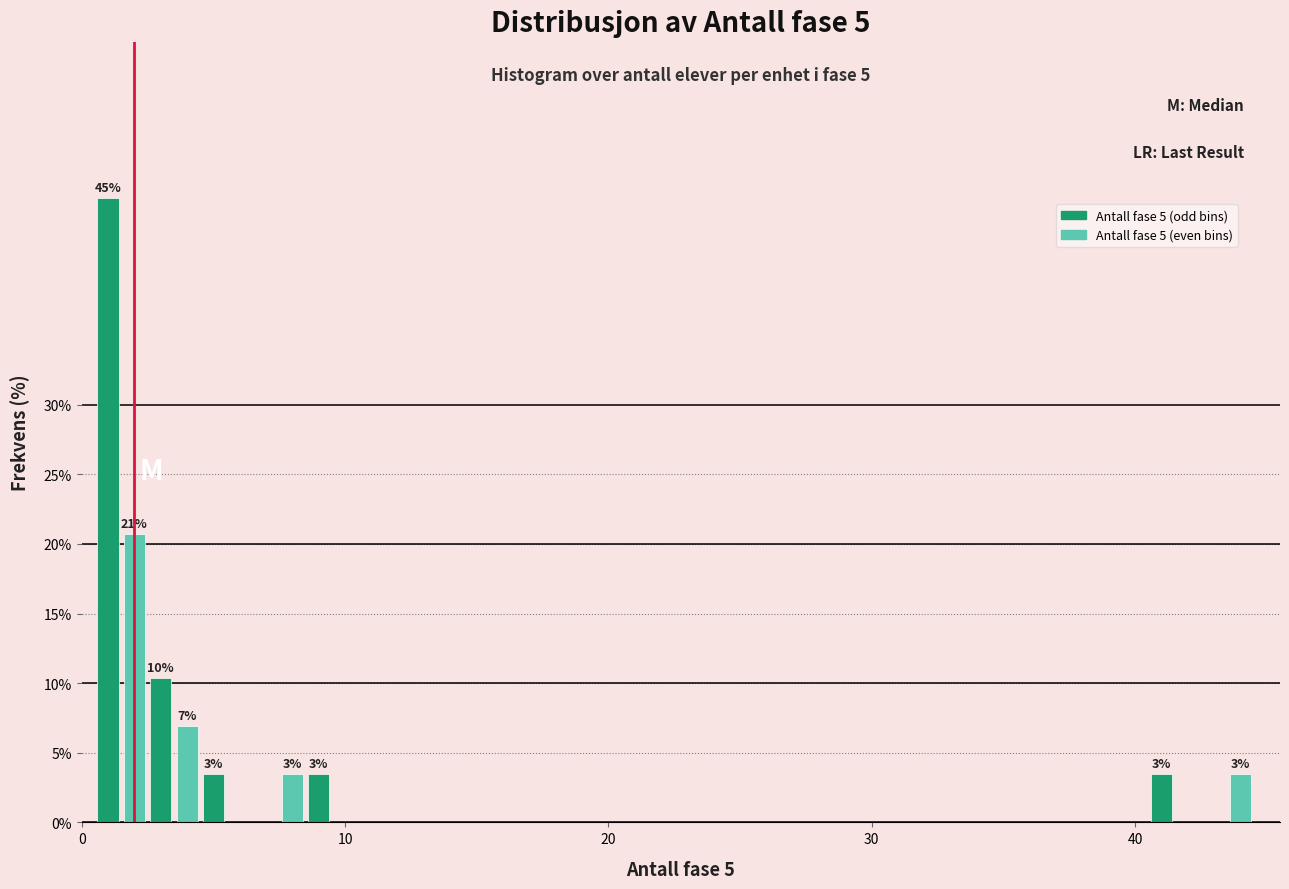

Around what value on the x-axis is the tallest bar? Give the approximate position of its centre, as read against the axis.

1